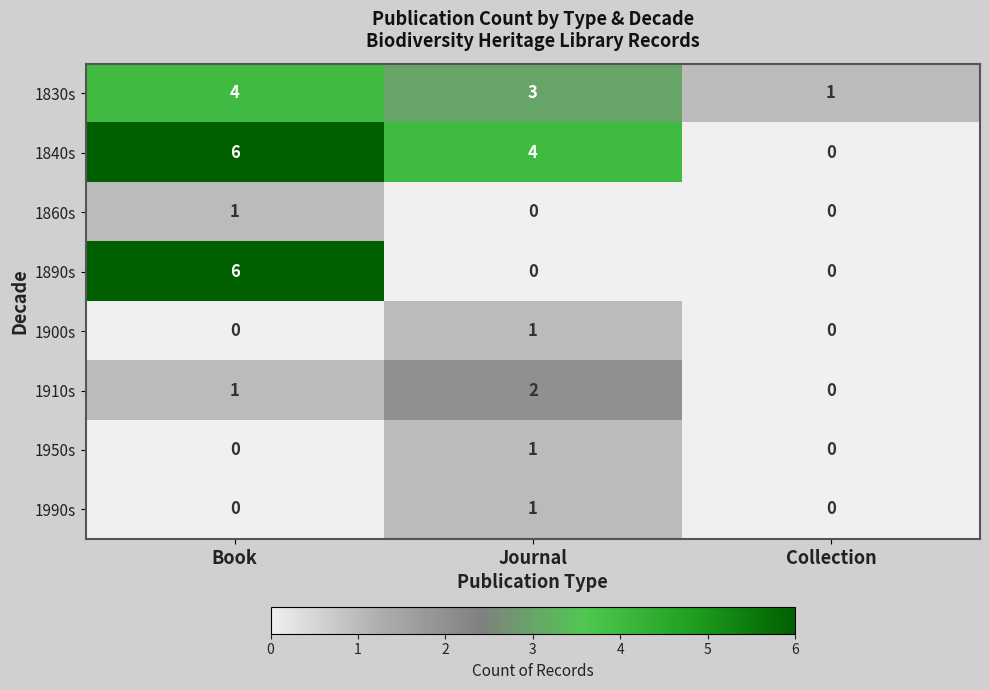

Which category has the highest value in the 1910s series?

Journal